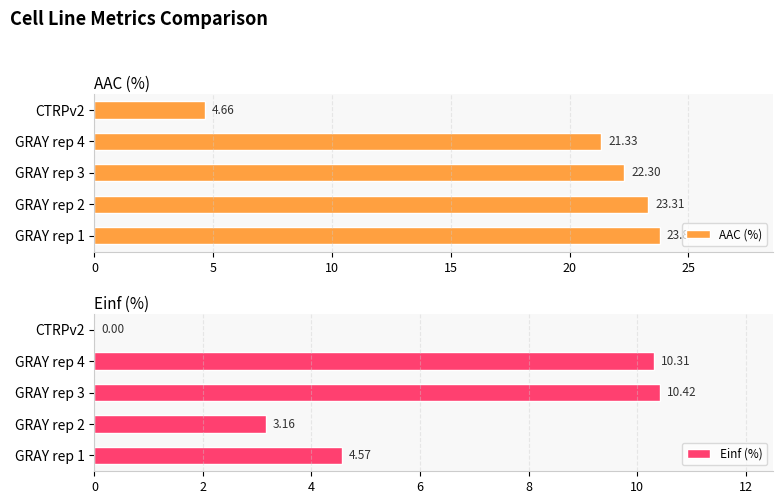

Rank the series by their average value, from lowest to highest.

Einf (%), AAC (%)